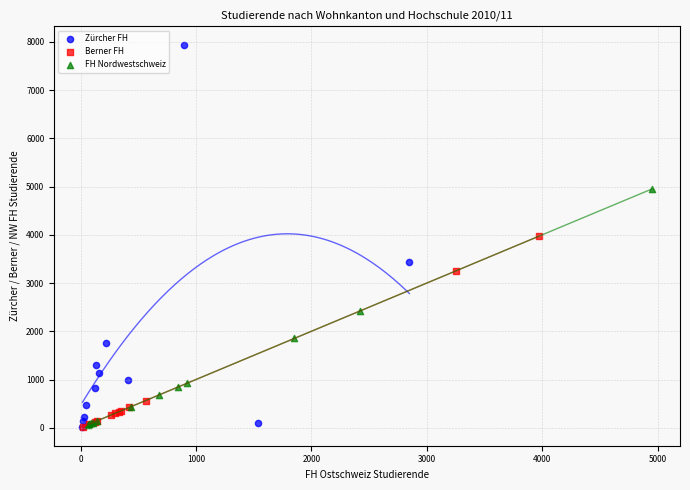

Which series contains the highest Y value?

Zürcher FH